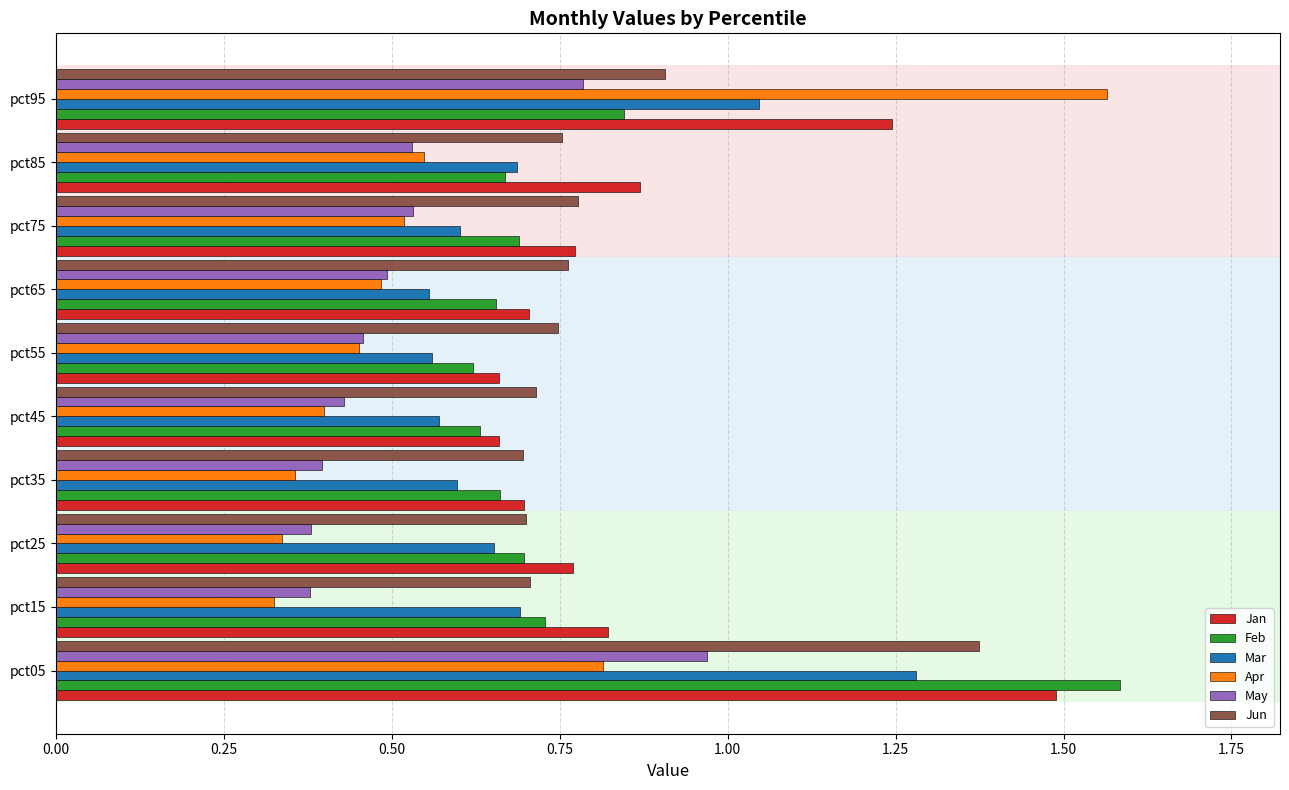

What is the sum of all Mar values?

7.2